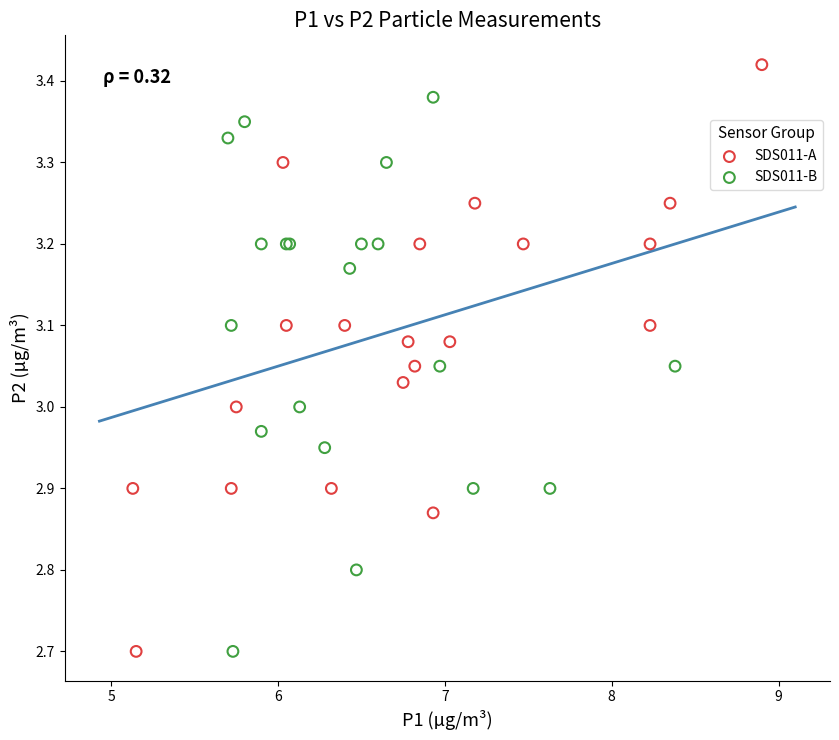

Which series contains the highest Y value?

SDS011-A